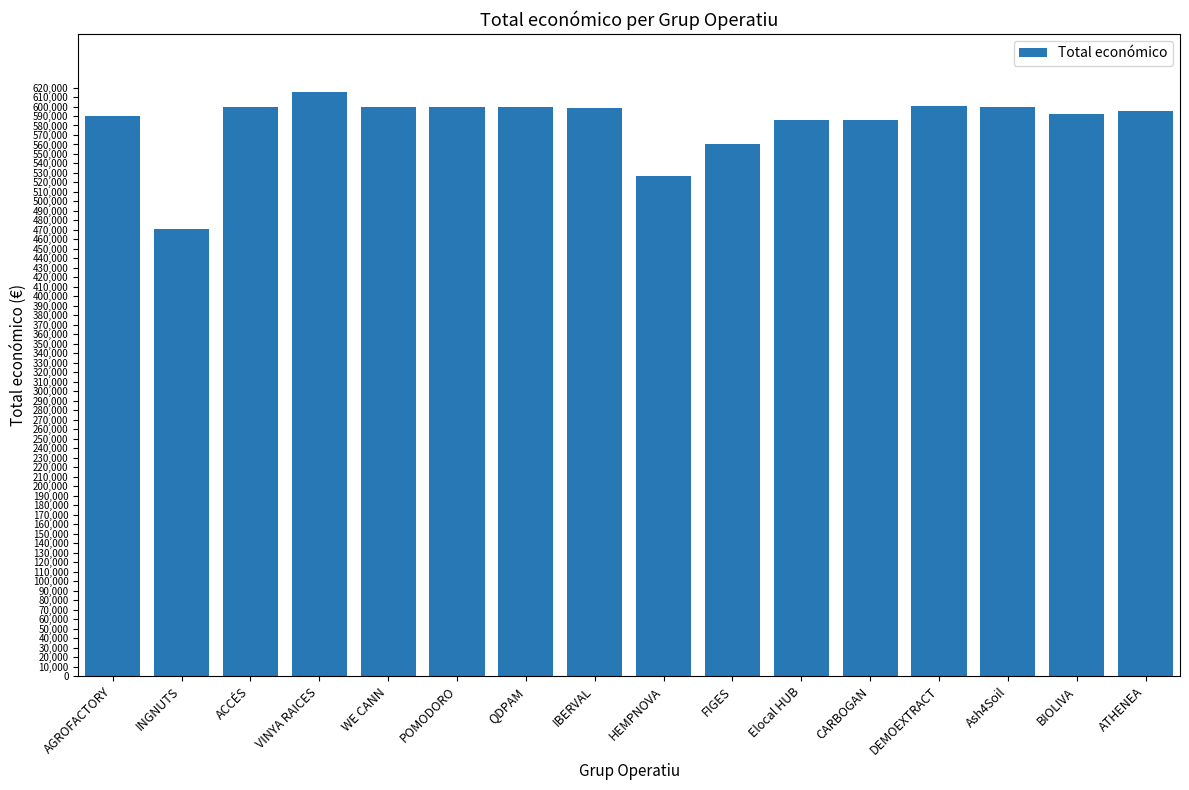

Read the value at Elocal HUB, to the nearest 100.

586100